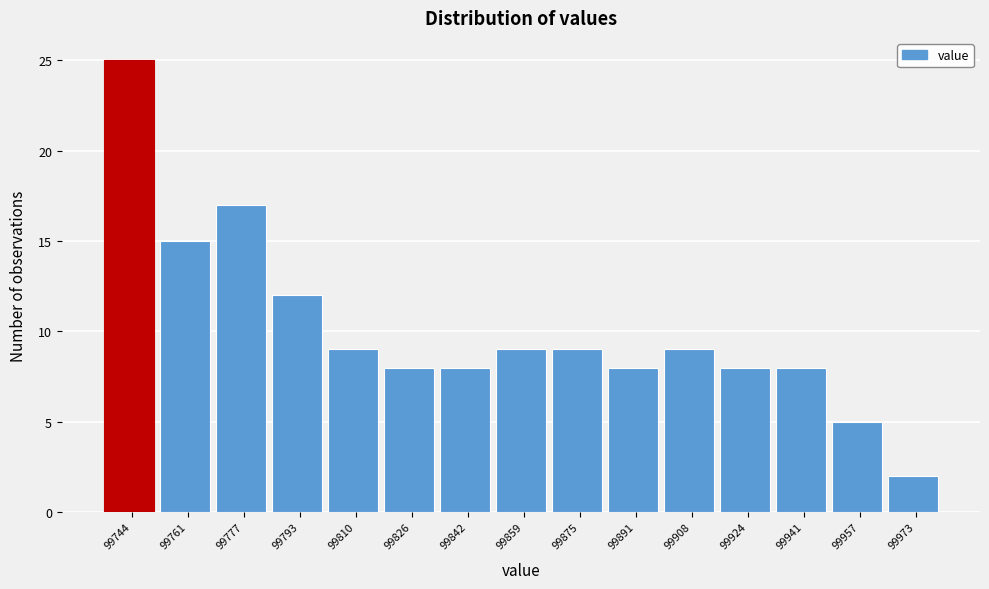

Reading left to right, transcribe all the data shown in this chart.

25	15	17	12	9	8	8	9	9	8	9	8	8	5	2